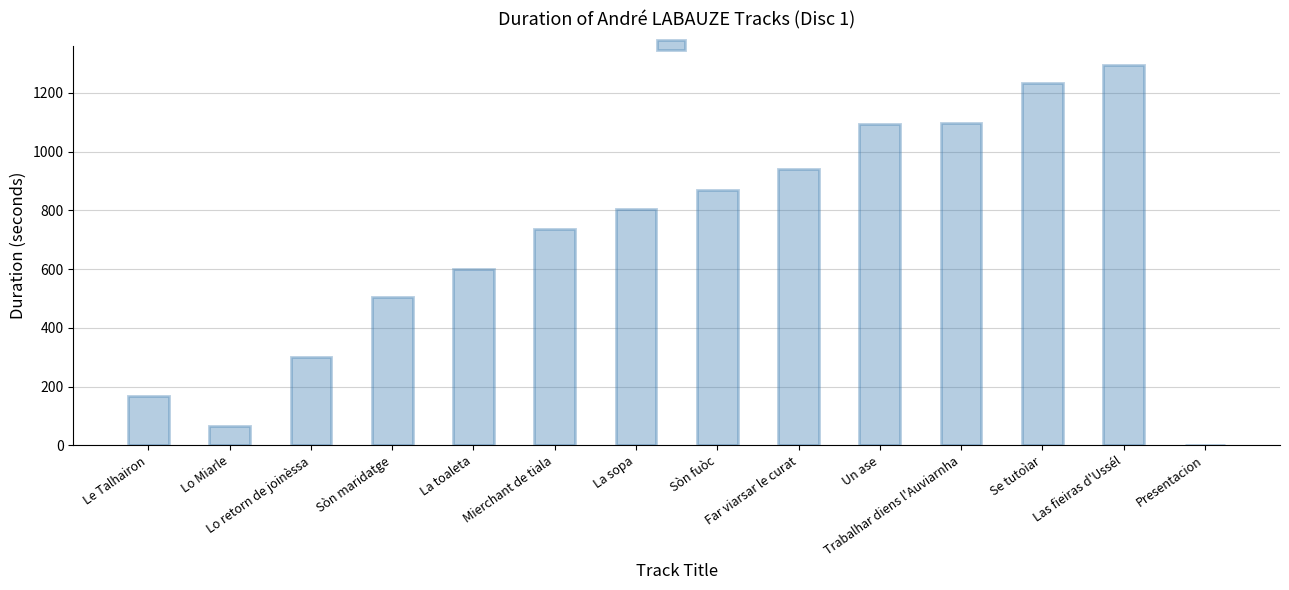

What is the sum of the values at Mierchant de tiala and La toaleta?

1339